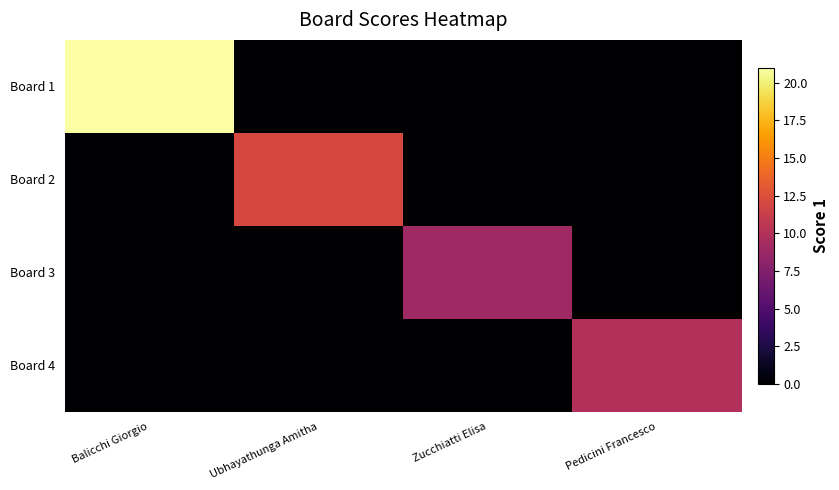

Reading left to right, list all the values displayed in this chart.

Board 1: Balicchi Giorgio=21	Ubhayathunga Amitha=0	Zucchiatti Elisa=0	Pedicini Francesco=0
Board 2: Balicchi Giorgio=0	Ubhayathunga Amitha=12	Zucchiatti Elisa=0	Pedicini Francesco=0
Board 3: Balicchi Giorgio=0	Ubhayathunga Amitha=0	Zucchiatti Elisa=9	Pedicini Francesco=0
Board 4: Balicchi Giorgio=0	Ubhayathunga Amitha=0	Zucchiatti Elisa=0	Pedicini Francesco=10